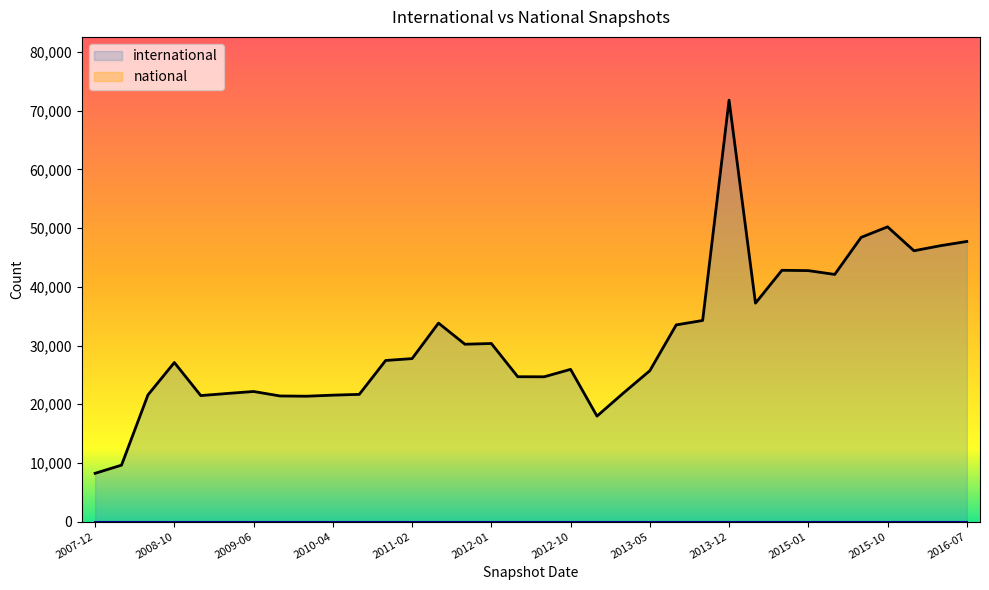

Which category has the highest value across all series?

2013-12